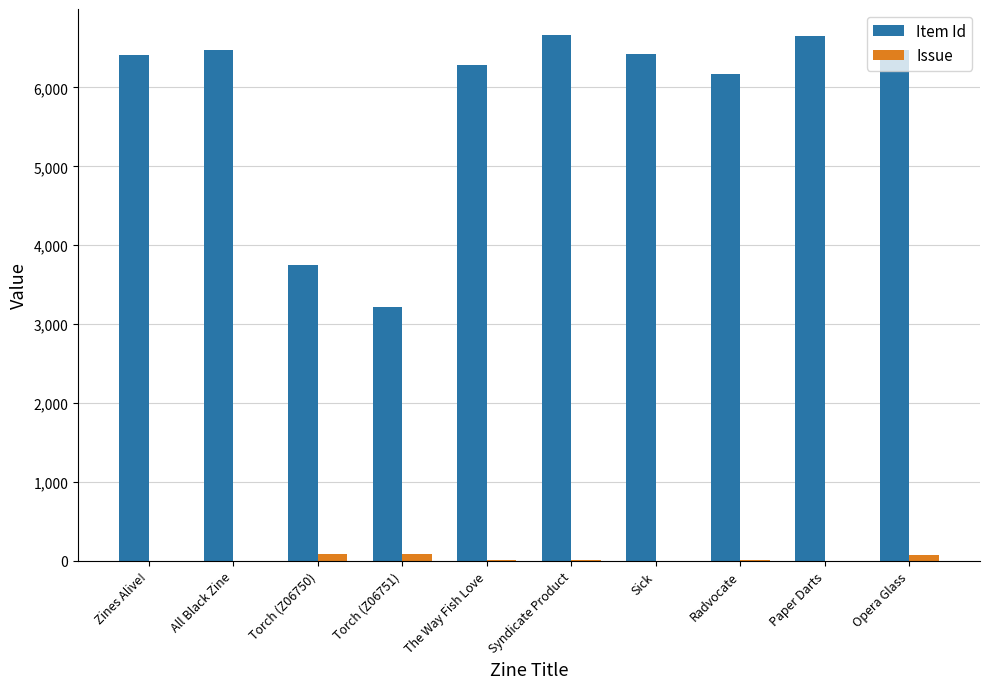

What is the sum of all Item Id values?

58530